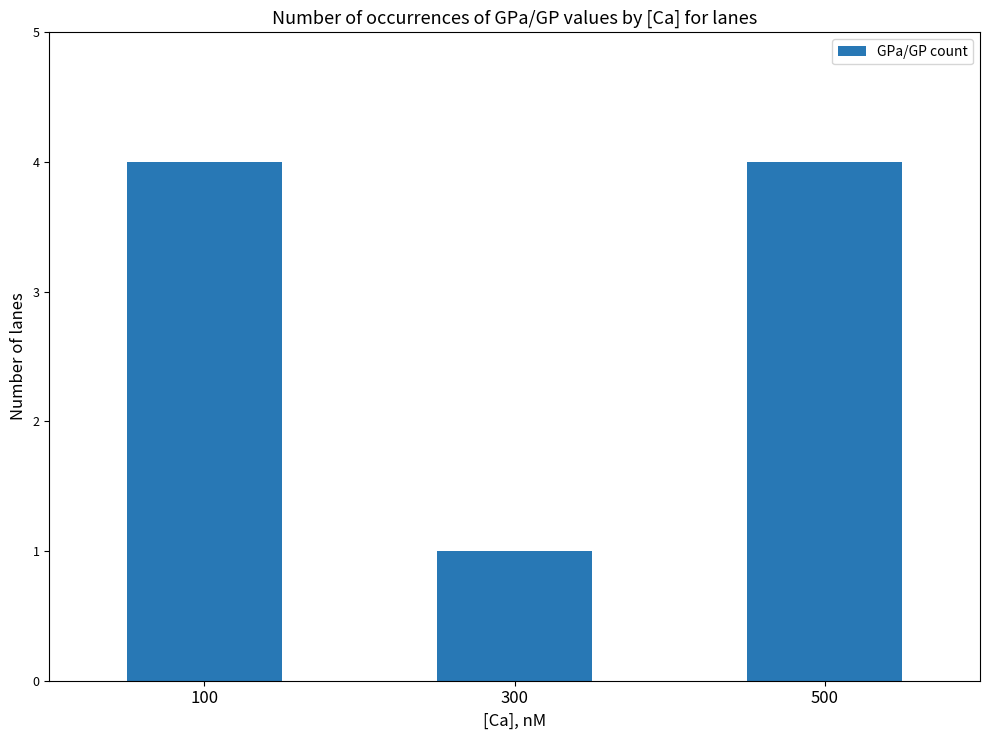

Count the values in the range 1 to 4.

3